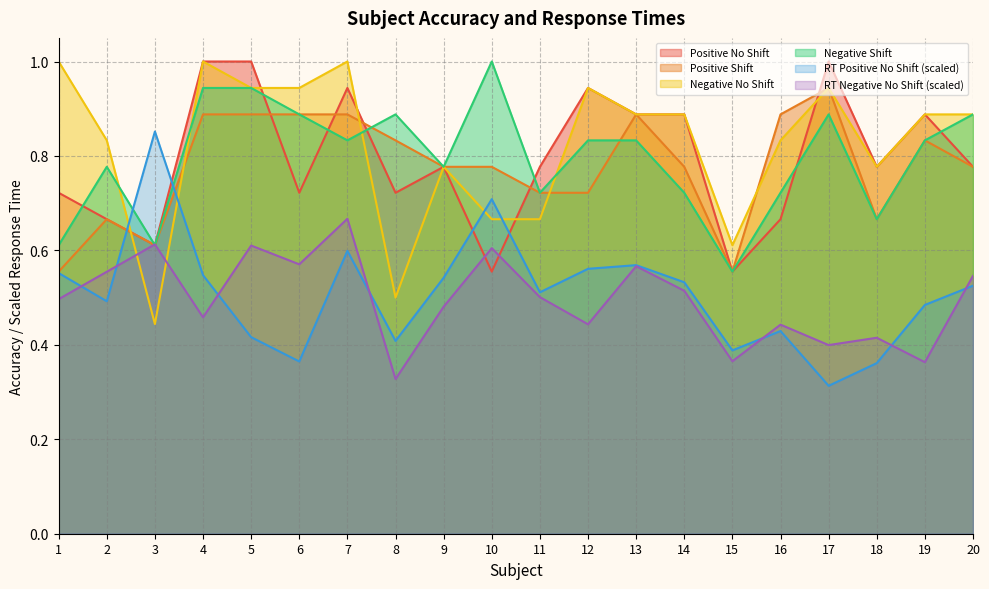

The Positive Shift series shows 0.7 at 2. True or false?

True